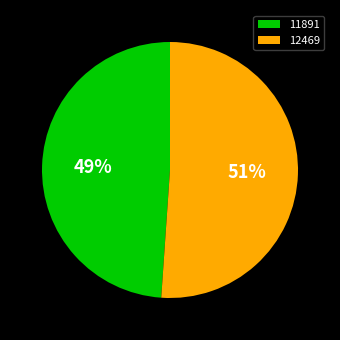

Do 11891 and 12469 together represent more than half of the pie?

Yes